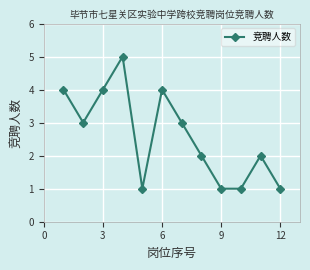

What is the value of the 11th point from the left?

2